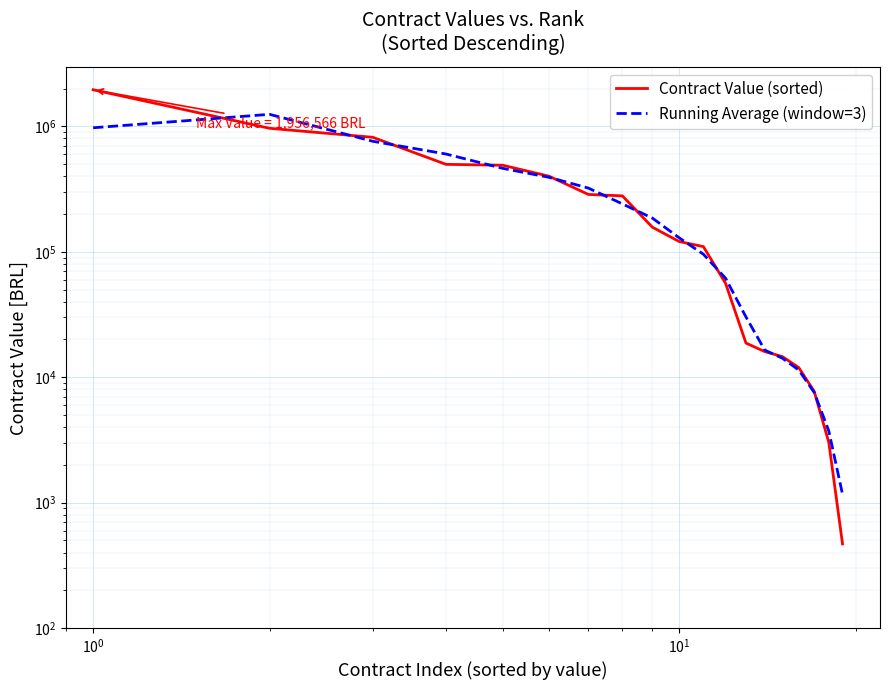

Rank the series by their maximum value, from lowest to highest.

Running Average (window=3), Contract Value (sorted)